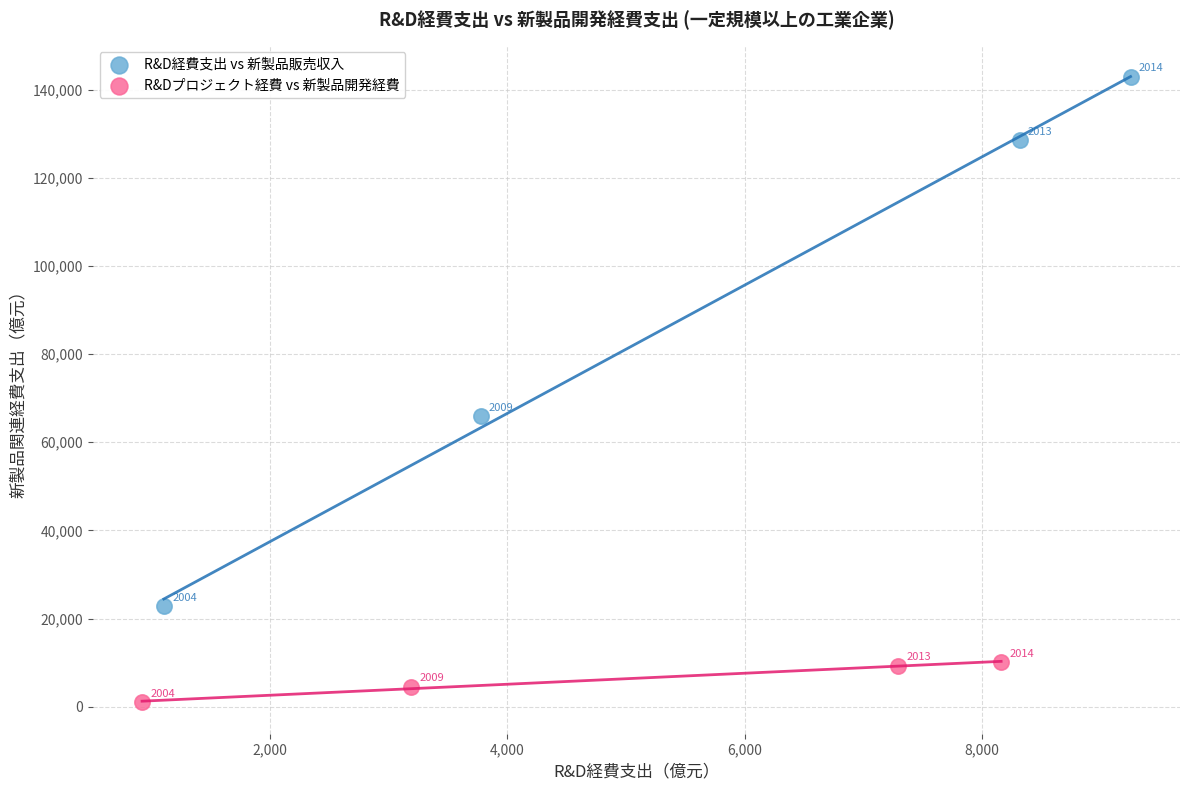

Which series contains the lowest Y value?

R&Dプロジェクト経費 vs 新製品開発経費